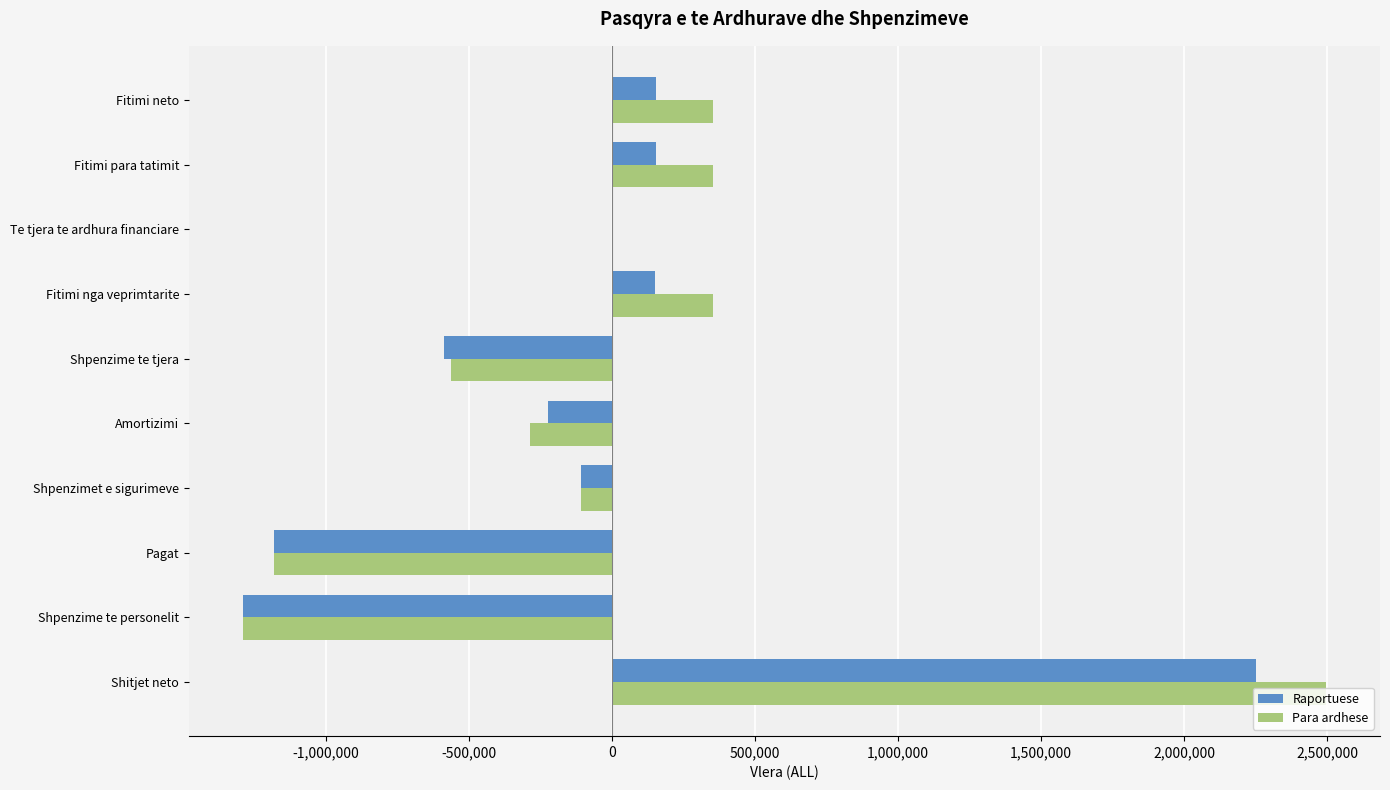

What is the approximate value of Raportuese at Shitjet neto?

2250000